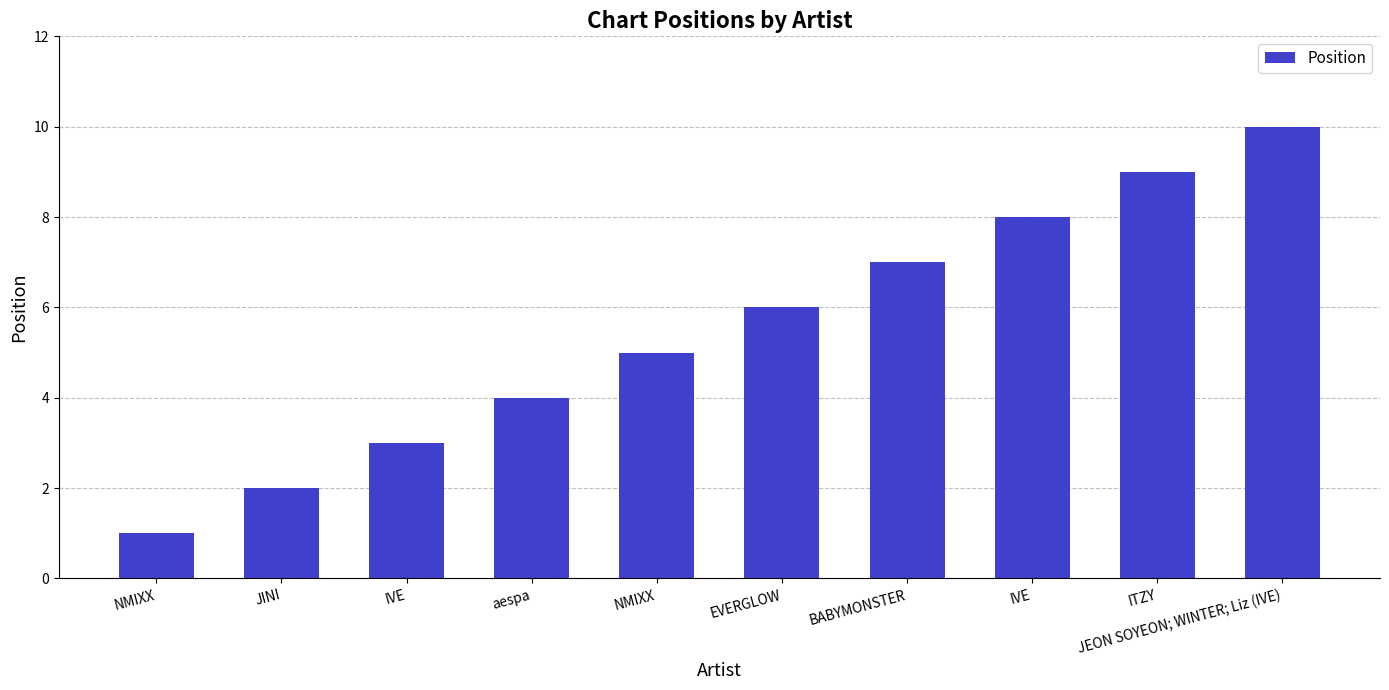

What is the label of the 4th bar from the left?

aespa